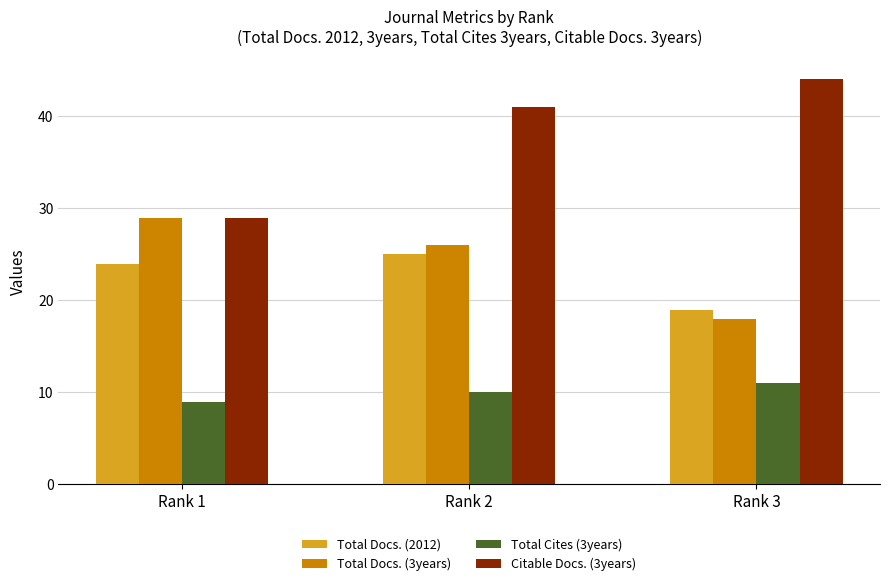

Reading right to left, list all the values displayed in this chart.

Total Docs. (2012): Rank 3=19	Rank 2=25	Rank 1=24
Total Docs. (3years): Rank 3=18	Rank 2=26	Rank 1=29
Total Cites (3years): Rank 3=11	Rank 2=10	Rank 1=9
Citable Docs. (3years): Rank 3=44	Rank 2=41	Rank 1=29